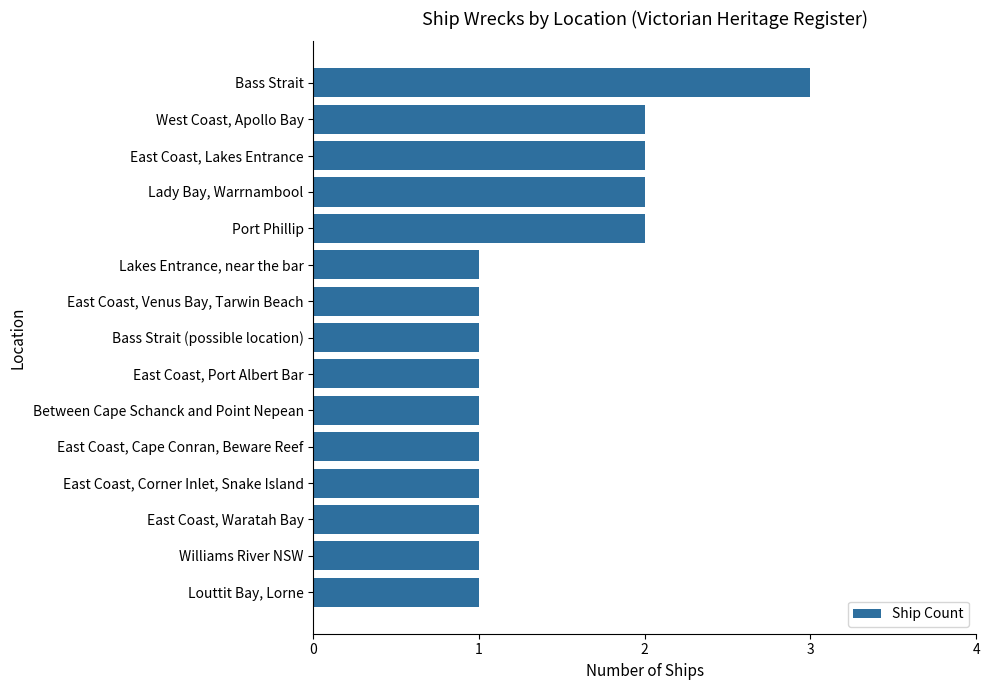

What is the sum of all values?

21